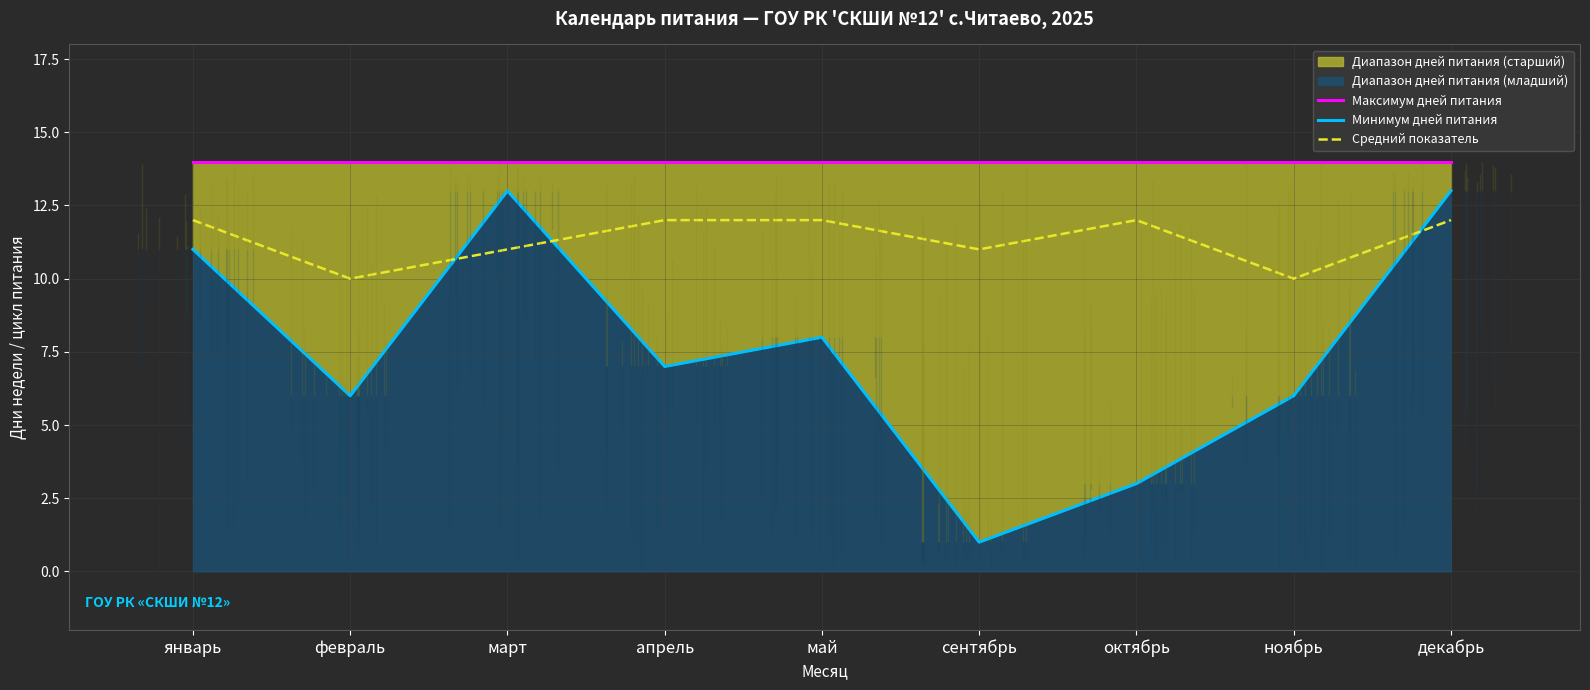

What is the difference between the second highest and minimum values in the Минимум дней питания series?

12